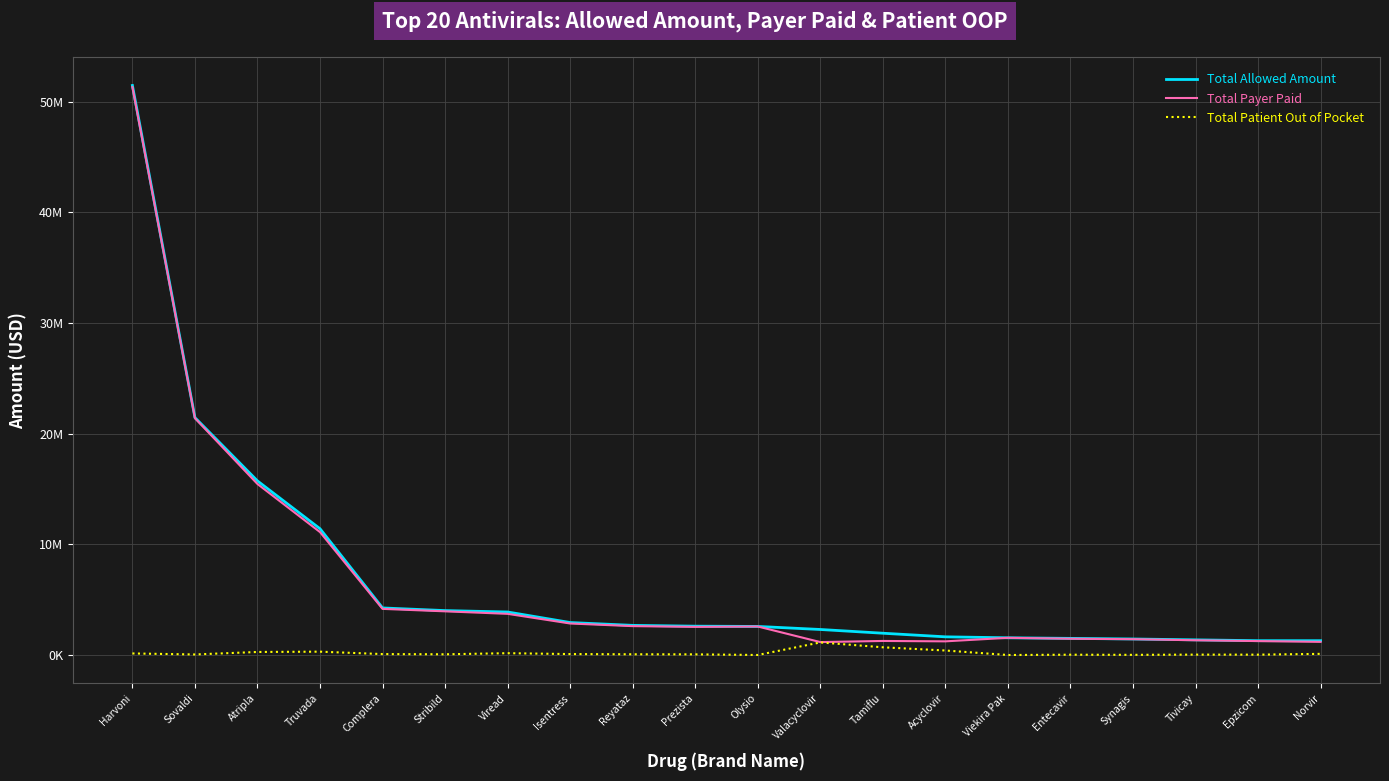

What is the sum of all Total Patient Out of Pocket values?

3787564.8